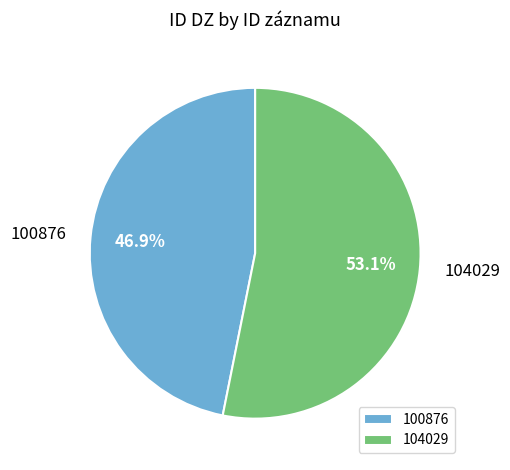

To the nearest percent, what is the difference between the largest and smallest slice percentages?

6%